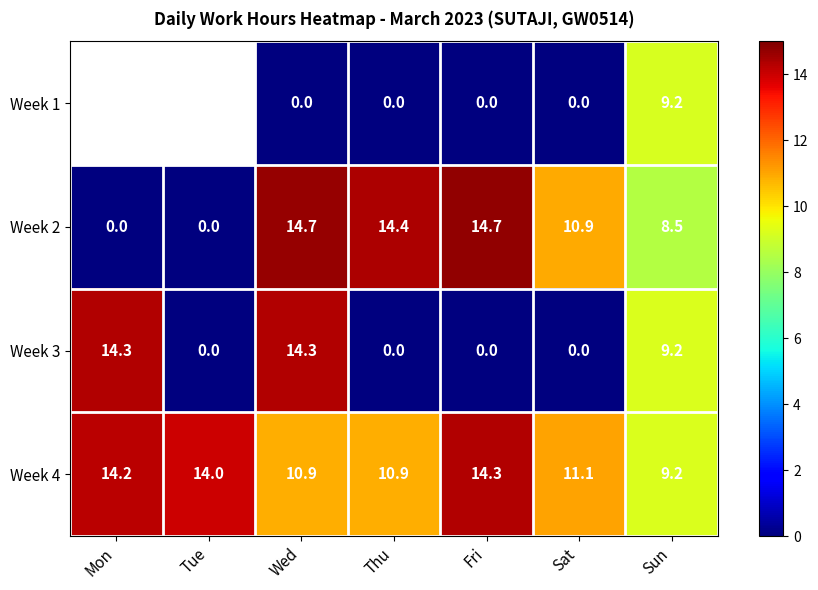

How many positive values does the Week 2 series have?

5